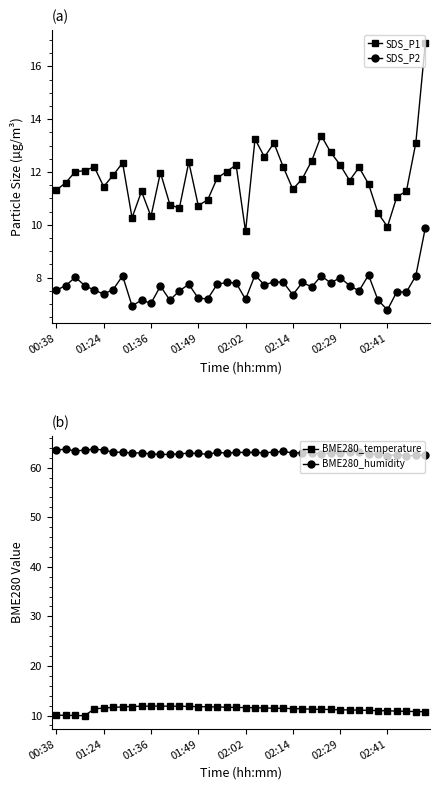

What is the highest value of the BME280_humidity series?

63.7